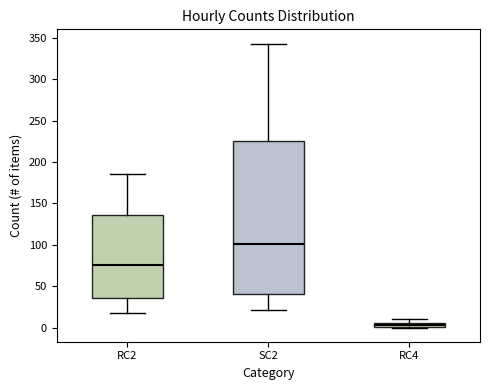

Comparing the boxes themselves (not the whiskers), which one is the tallest?

SC2